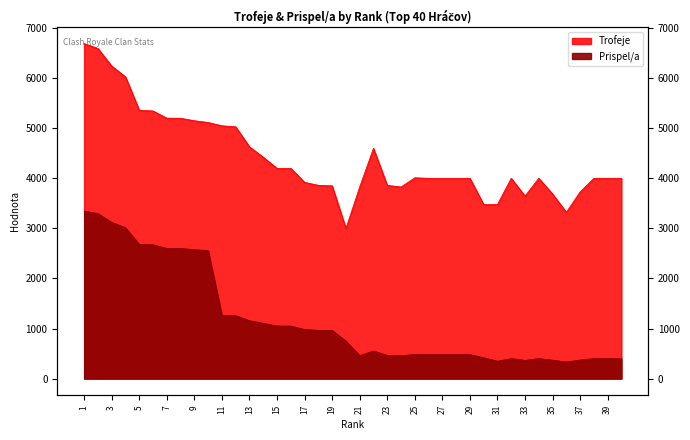

Which label corresponds to the largest value in the chart?

1